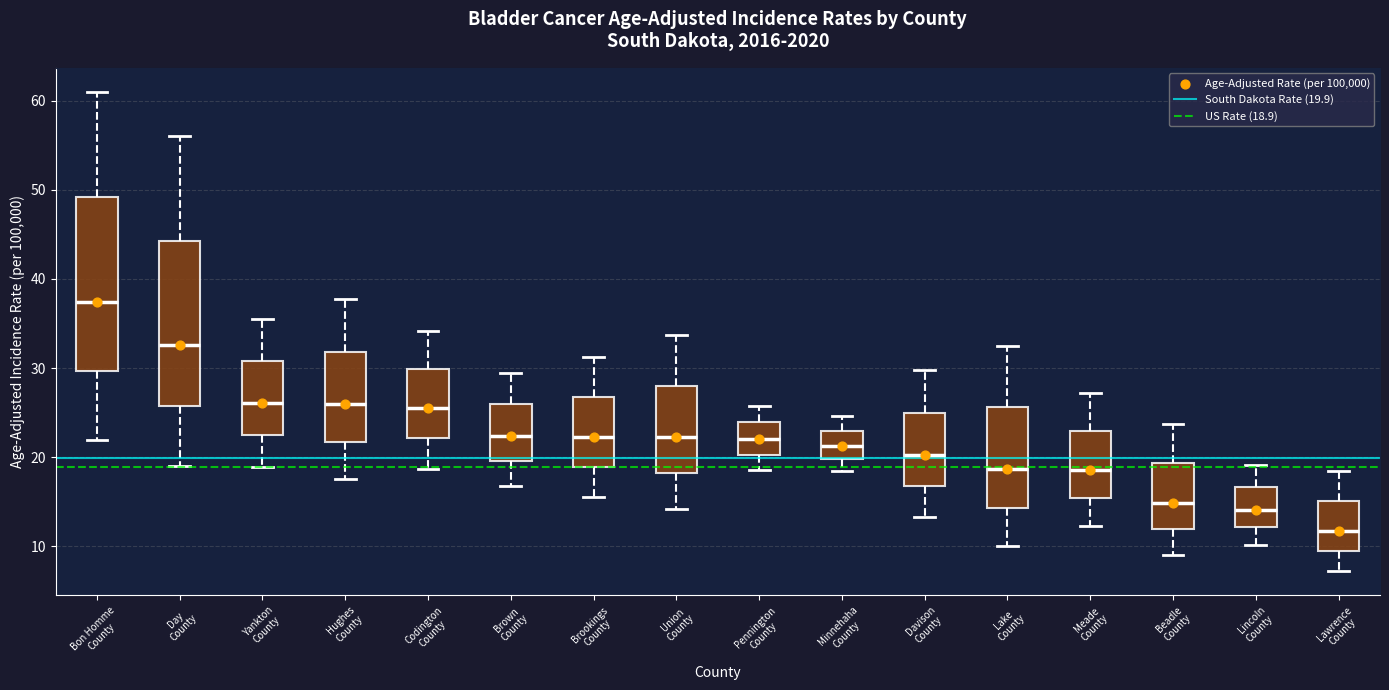

Reading left to right, read every box against the y-axis: the position of its median line, the range the box covers, and the ends of its whiskers. The values are not printed on the chart, so give them approximately, as read against the axis.

Bon Homme County: median 37, box 30 to 49, whiskers 22 to 61
Day County: median 33, box 26 to 44, whiskers 19 to 56
Yankton County: median 26, box 23 to 31, whiskers 19 to 36
Hughes County: median 26, box 22 to 32, whiskers 18 to 38
Codington County: median 26, box 22 to 30, whiskers 19 to 34
Brown County: median 22, box 20 to 26, whiskers 17 to 30
Brookings County: median 22, box 19 to 27, whiskers 16 to 31
Union County: median 22, box 18 to 28, whiskers 14 to 34
Pennington County: median 22, box 20 to 24, whiskers 19 to 26
Minnehaha County: median 21, box 20 to 23, whiskers 18 to 25
Davison County: median 20, box 17 to 25, whiskers 13 to 30
Lake County: median 19, box 14 to 26, whiskers 10 to 33
Meade County: median 19, box 15 to 23, whiskers 12 to 27
Beadle County: median 15, box 12 to 19, whiskers 9 to 24
Lincoln County: median 14, box 12 to 17, whiskers 10 to 19
Lawrence County: median 12, box 9 to 15, whiskers 7 to 18